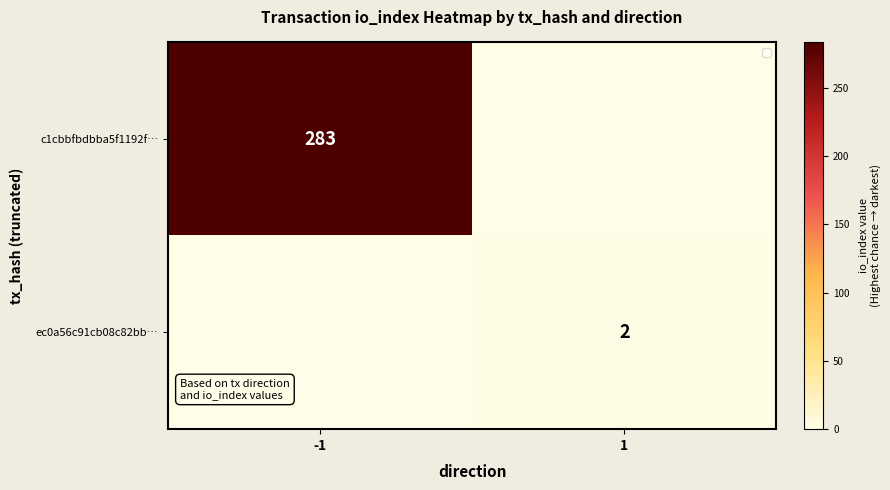

The value of ec0a56c91cb08c82bb… at 1 is 2. True or false?

True